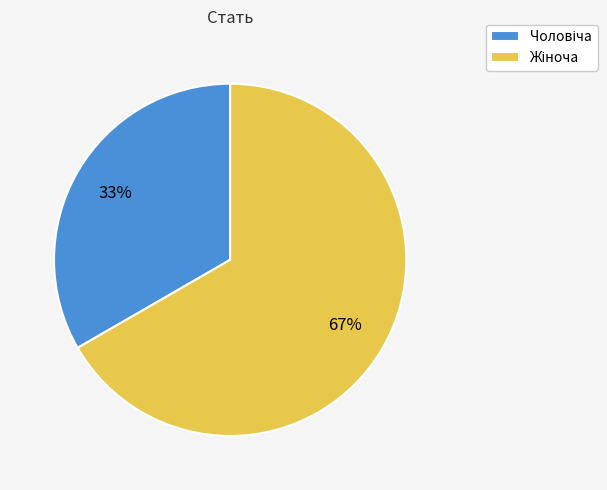

To the nearest percent, what is the average slice percentage?

50%